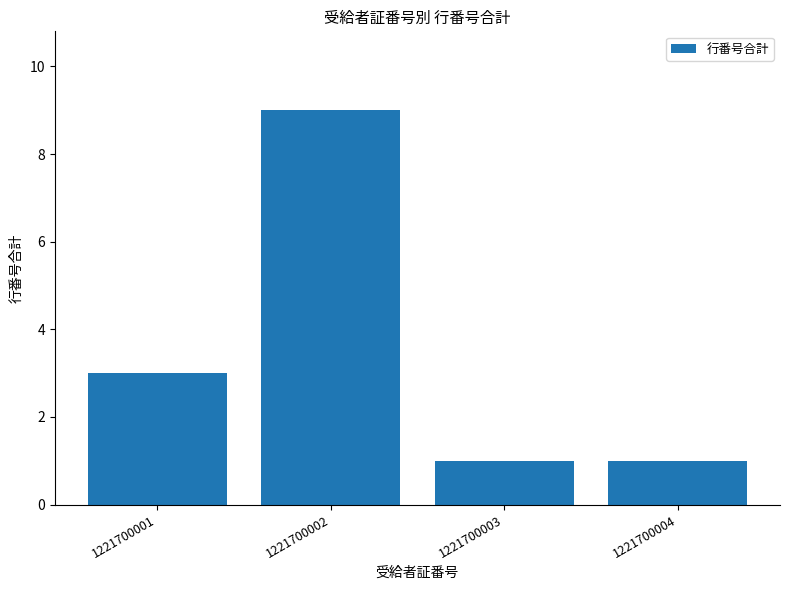

How many data points does each series have?

4